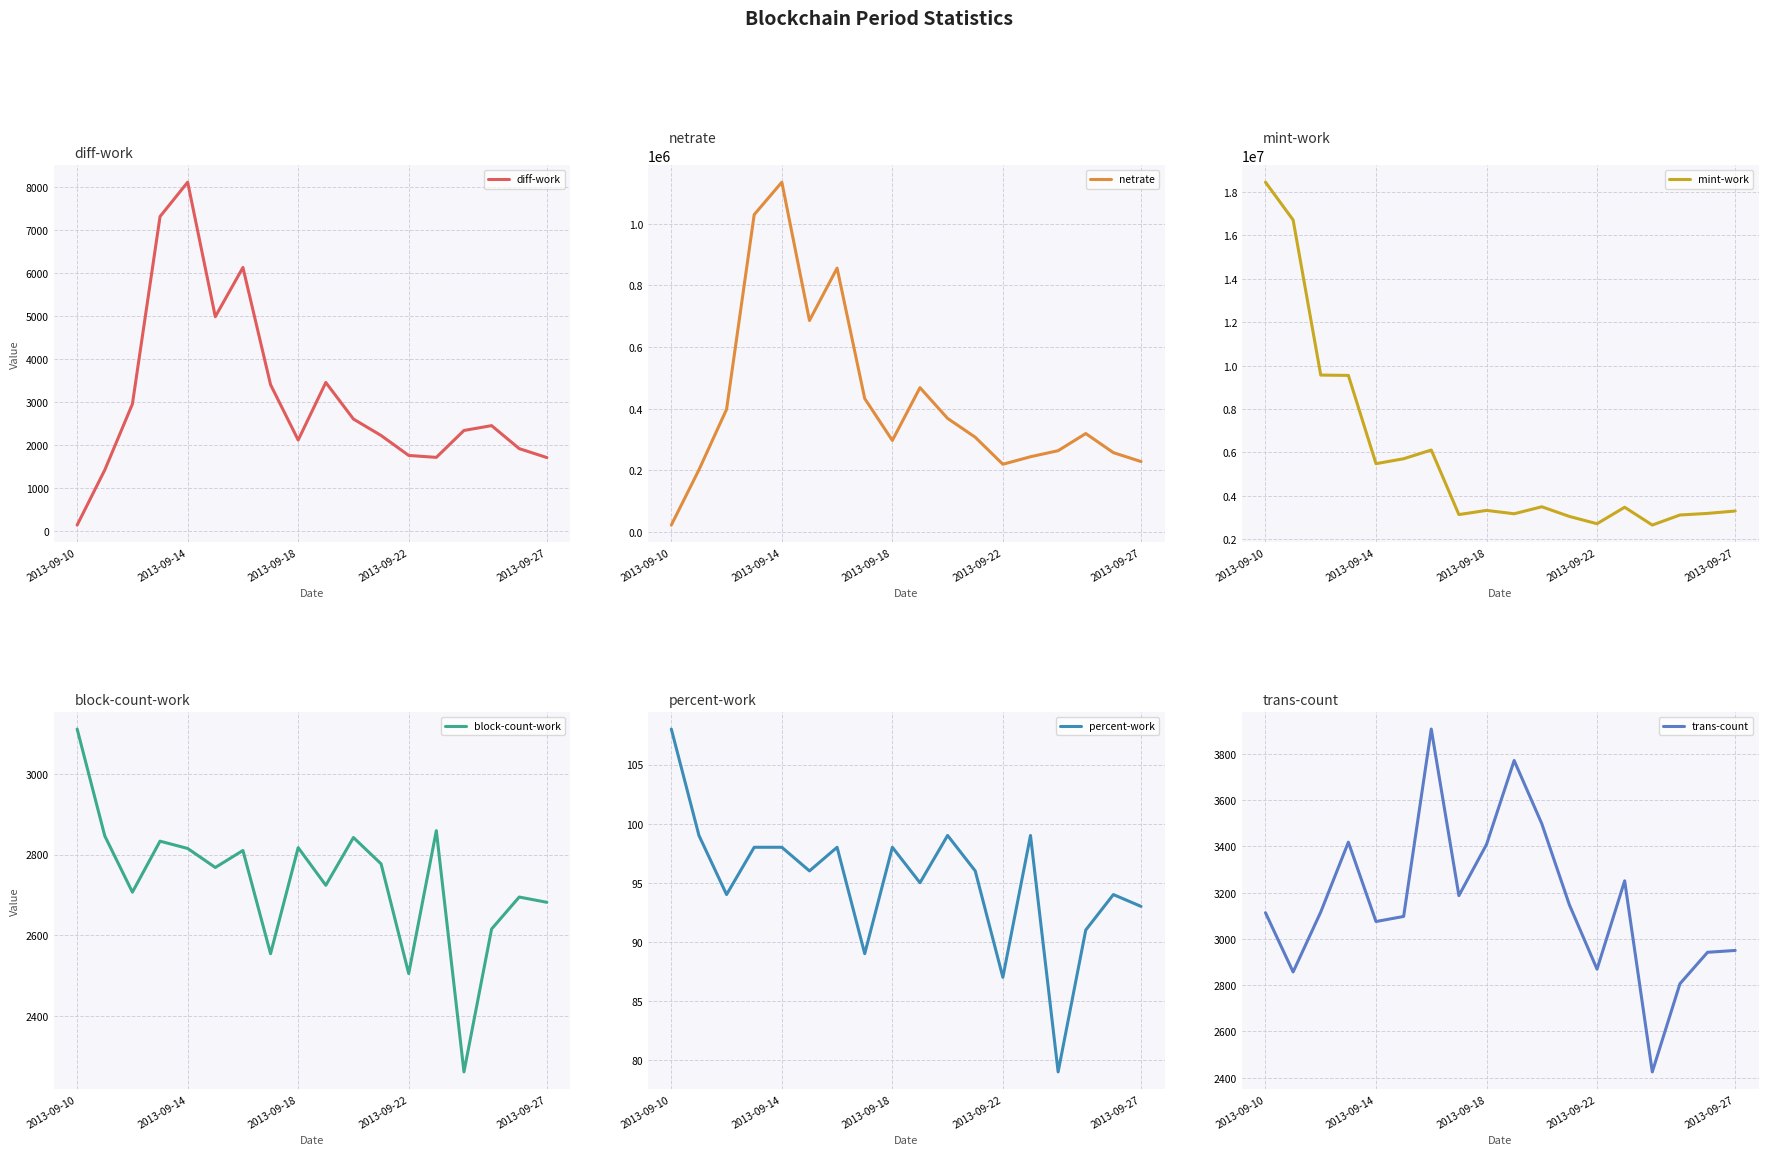

Rank the series by their maximum value, from highest to lowest.

mint-work, netrate, diff-work, trans-count, block-count-work, percent-work